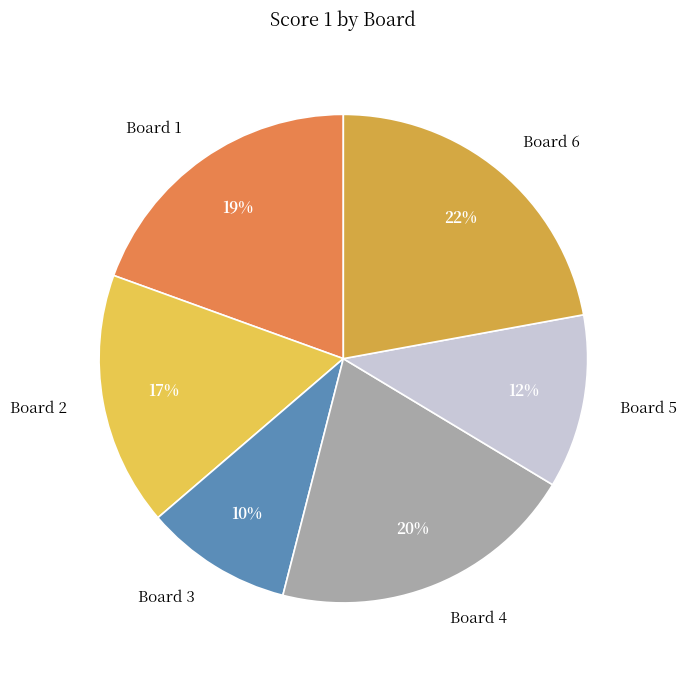

Does Board 5 account for over 50% of the chart?

No